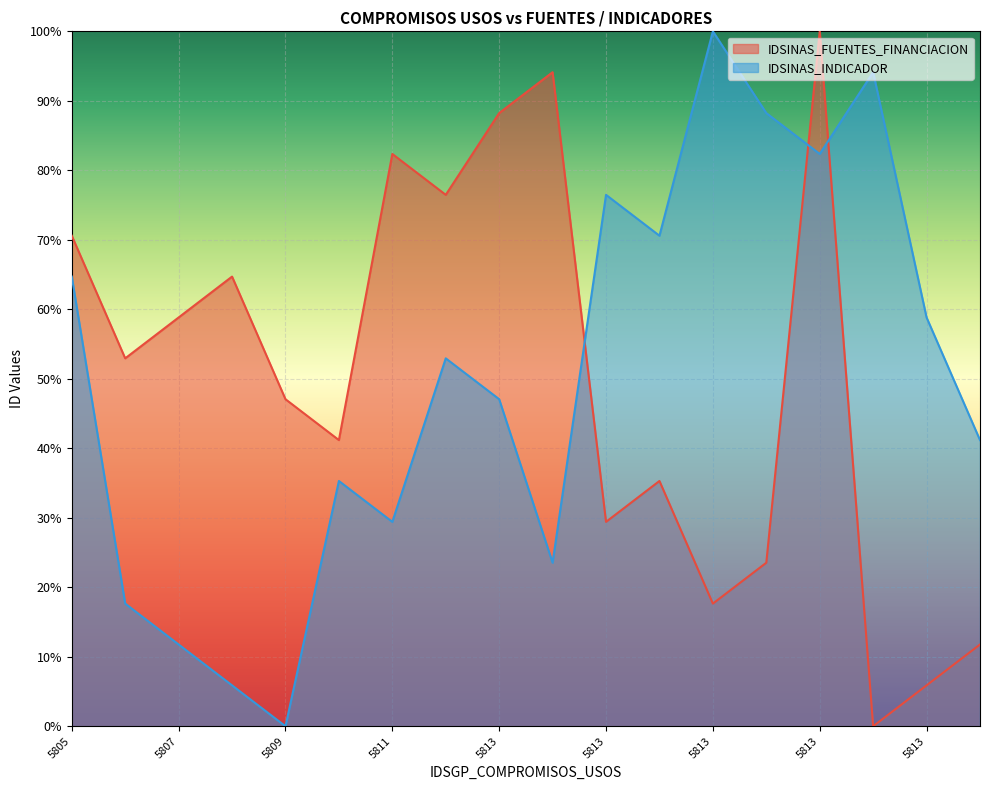

At which category does IDSINAS_FUENTES_FINANCIACION reach its first local valley?

5806